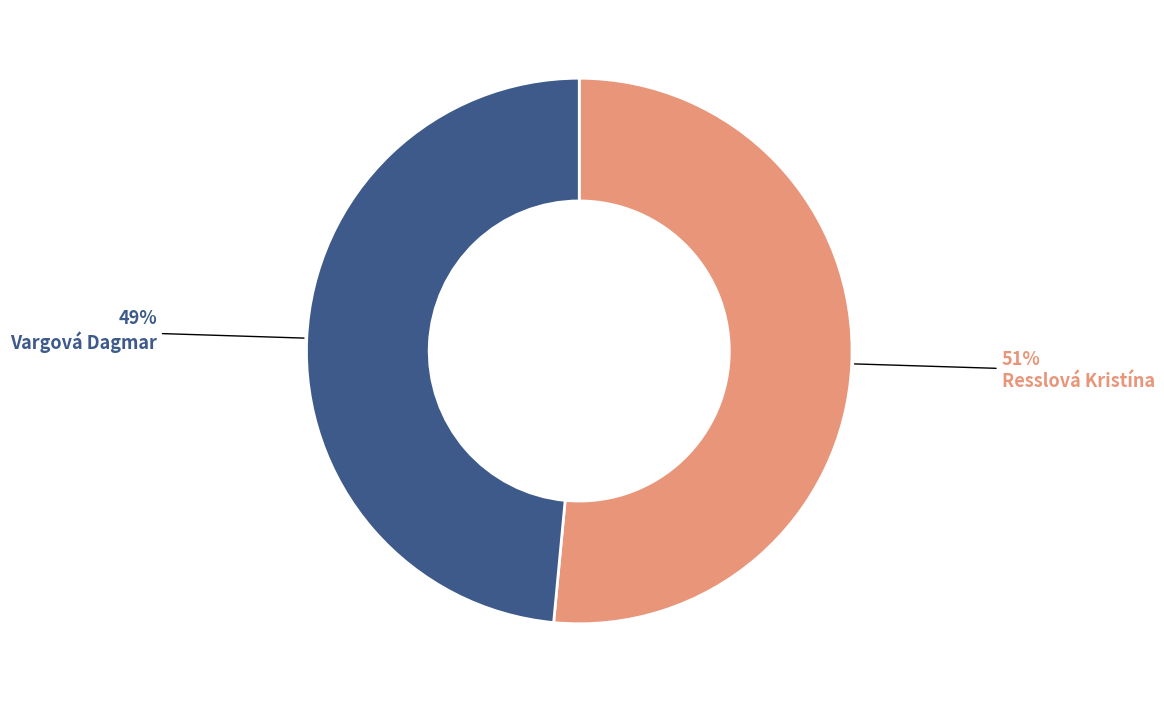

To the nearest percent, what is the average slice percentage?

50%